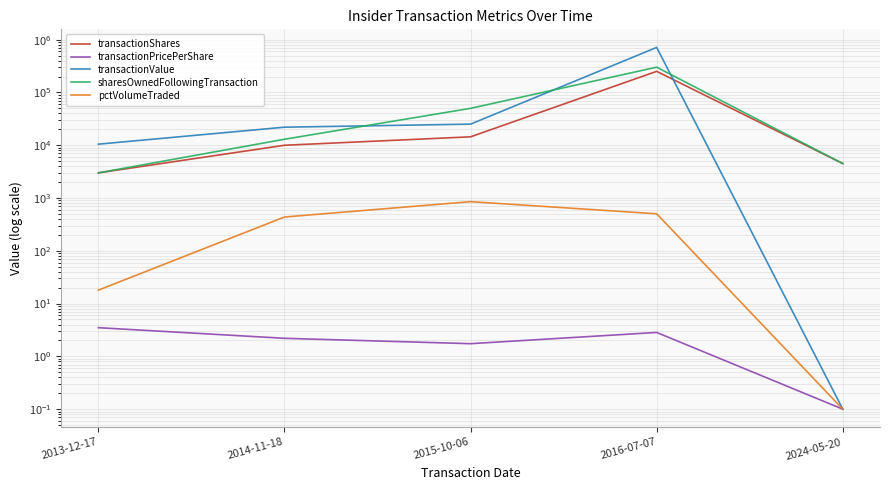

What is the label of the 3rd point from the left?

2015-10-06